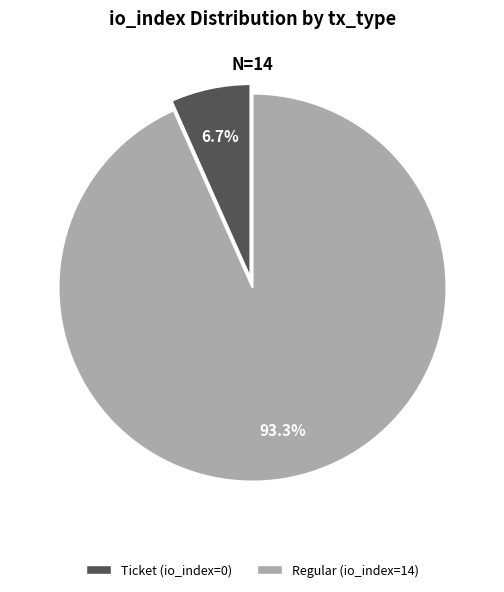

Is there any slice that represents more than half of the pie?

Yes